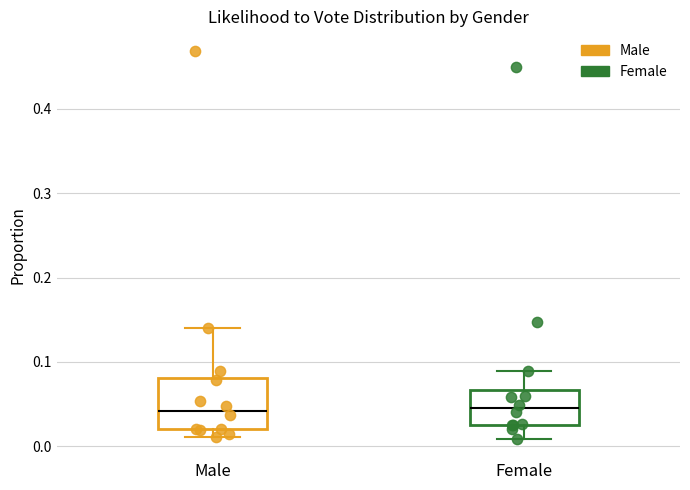

Which box is the tallest, from its lower edge to its upper edge?

Male